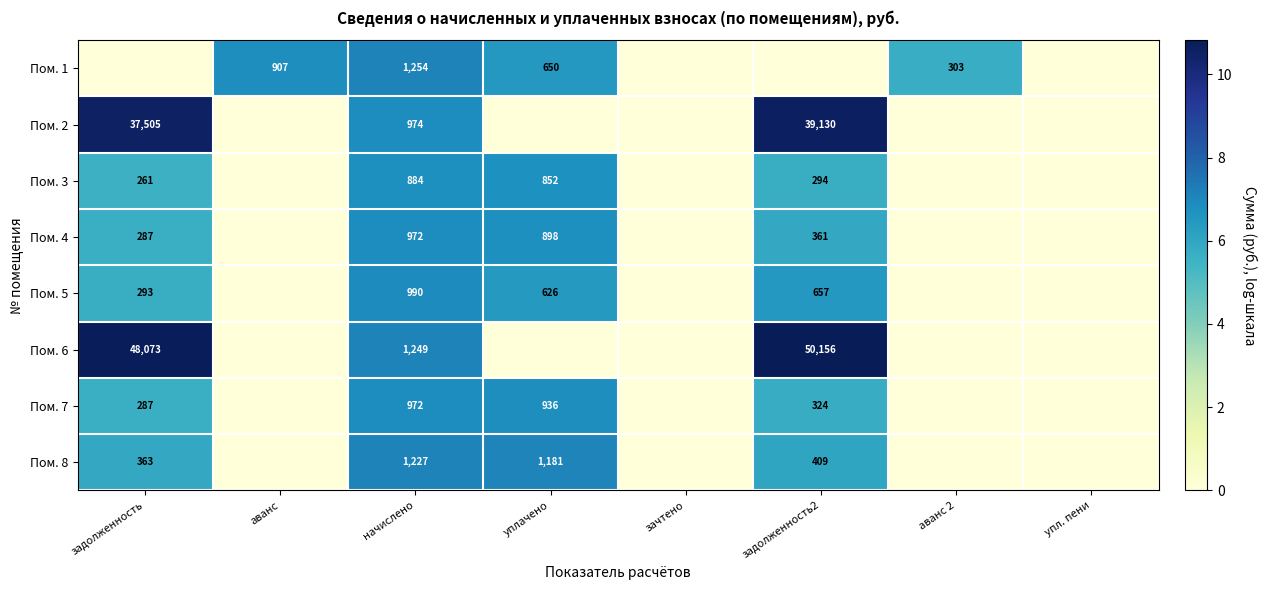

True or false: Пом. 1 has a value of 1229 at аванс.

False